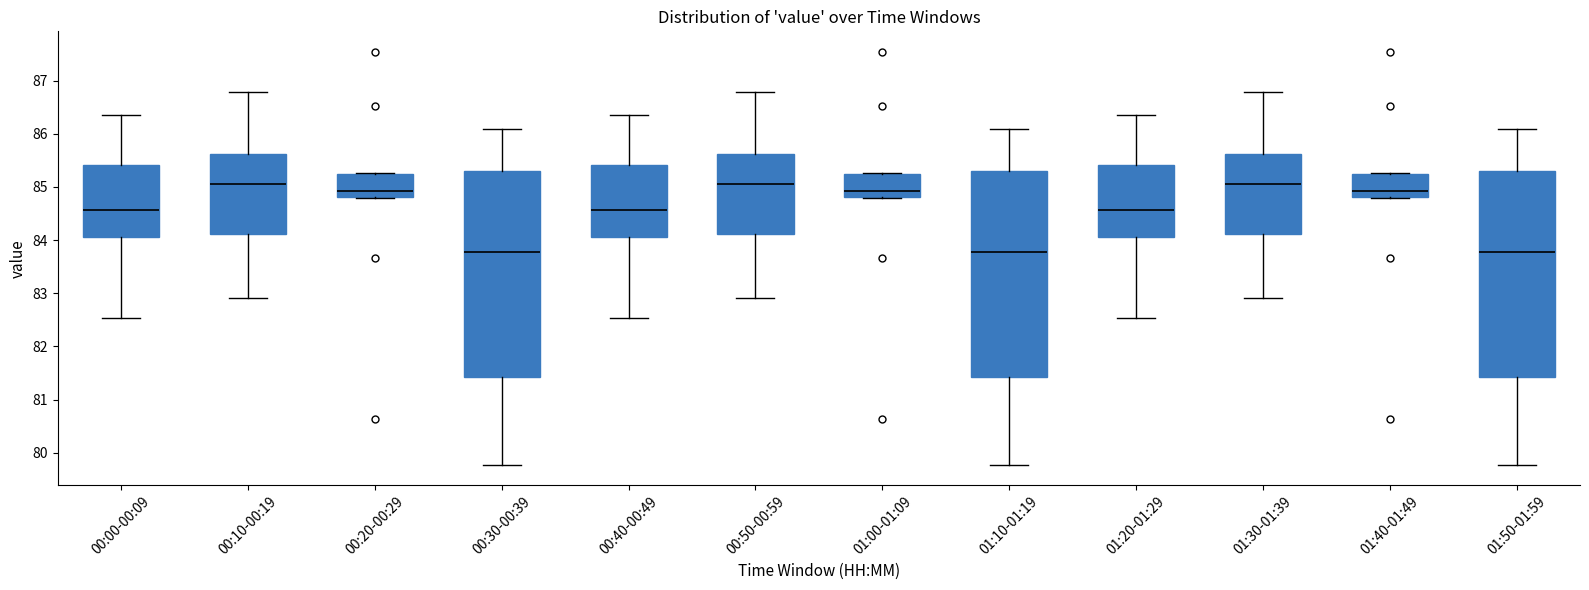

Reading left to right, read every box against the y-axis: the position of its median line, the range the box covers, and the ends of its whiskers. The values are not printed on the chart, so give them approximately, as read against the axis.

00:00-00:09: median 84.6, box 84.1 to 85.4, whiskers 82.5 to 86.4
00:10-00:19: median 85.1, box 84.1 to 85.6, whiskers 82.9 to 86.8
00:20-00:29: median 84.9, box 84.8 to 85.2, whiskers 84.8 to 85.3
00:30-00:39: median 83.8, box 81.4 to 85.3, whiskers 79.8 to 86.1
00:40-00:49: median 84.6, box 84.1 to 85.4, whiskers 82.5 to 86.4
00:50-00:59: median 85.1, box 84.1 to 85.6, whiskers 82.9 to 86.8
01:00-01:09: median 84.9, box 84.8 to 85.2, whiskers 84.8 to 85.3
01:10-01:19: median 83.8, box 81.4 to 85.3, whiskers 79.8 to 86.1
01:20-01:29: median 84.6, box 84.1 to 85.4, whiskers 82.5 to 86.4
01:30-01:39: median 85.1, box 84.1 to 85.6, whiskers 82.9 to 86.8
01:40-01:49: median 84.9, box 84.8 to 85.2, whiskers 84.8 to 85.3
01:50-01:59: median 83.8, box 81.4 to 85.3, whiskers 79.8 to 86.1